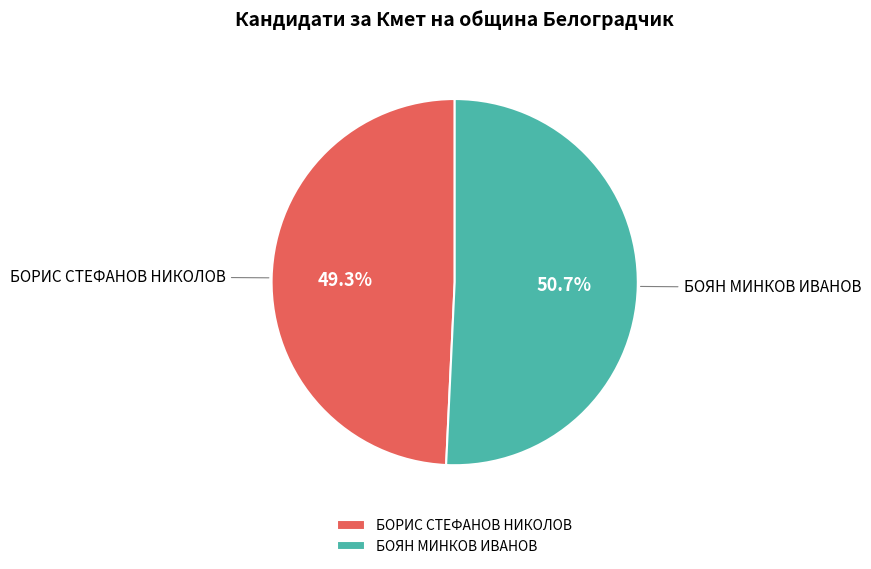

The БОРИС СТЕФАНОВ НИКОЛОВ slice represents 43% of the pie. True or false?

False